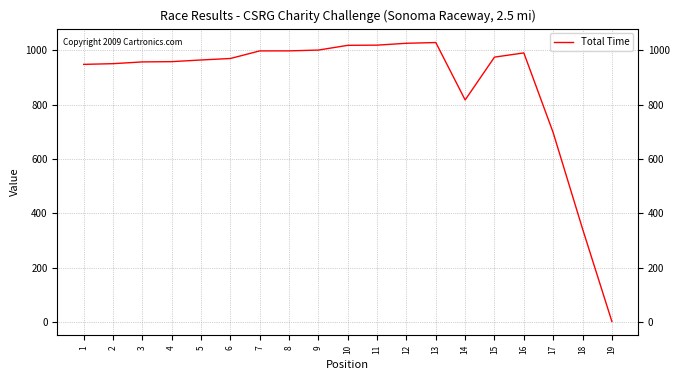

What is the sum of all values?

16670.6